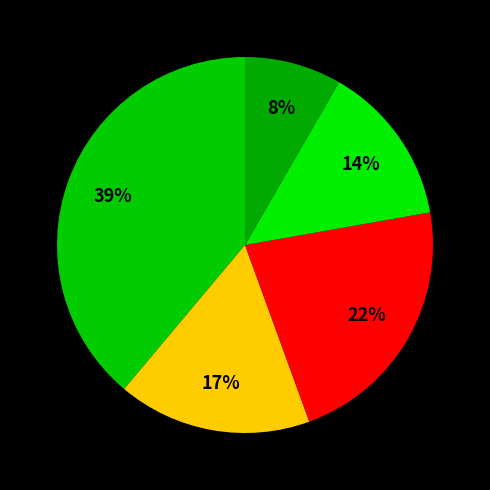

How many slices are in this pie chart?

5